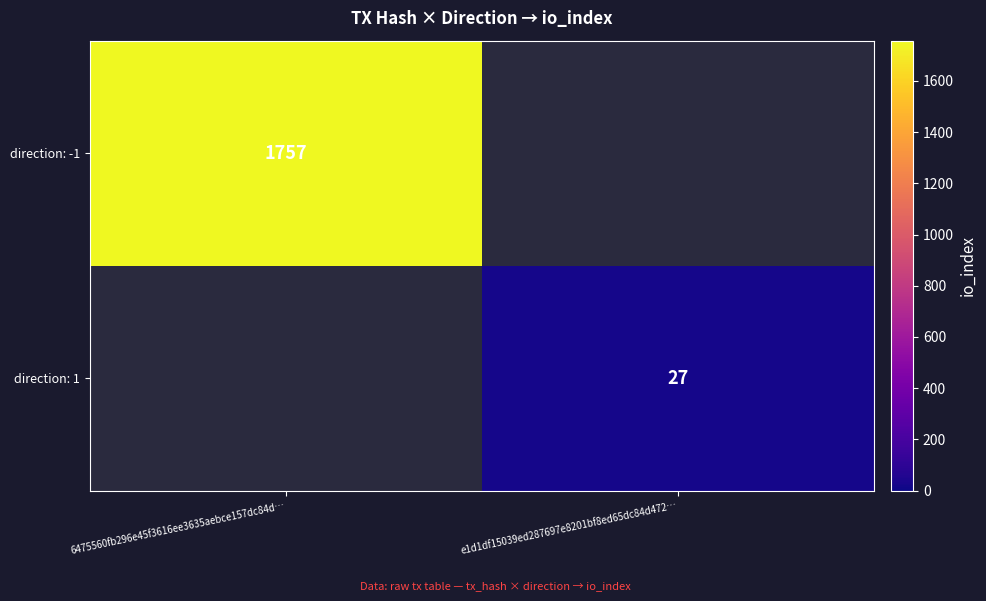

The direction: 1 series shows 27 at e1d1df15039ed287697e8201bf8ed65dc84d472…. True or false?

True